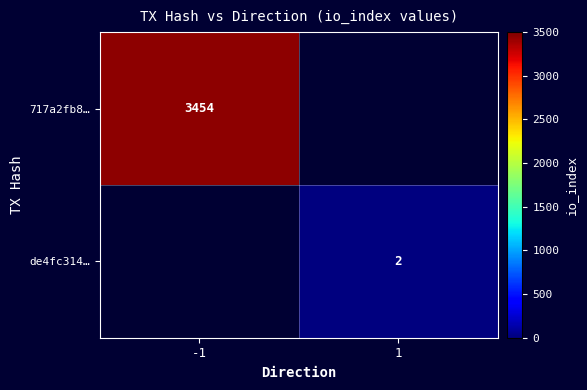

How many distinct data groups are displayed?

2